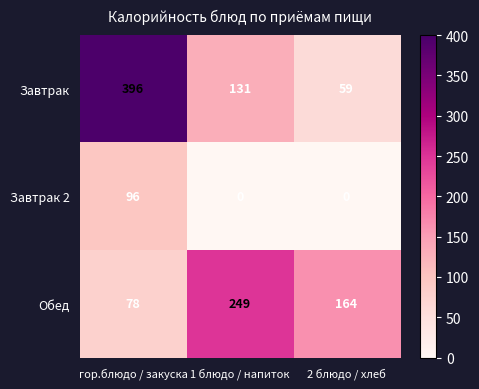

What is the maximum value shown in the chart?

396